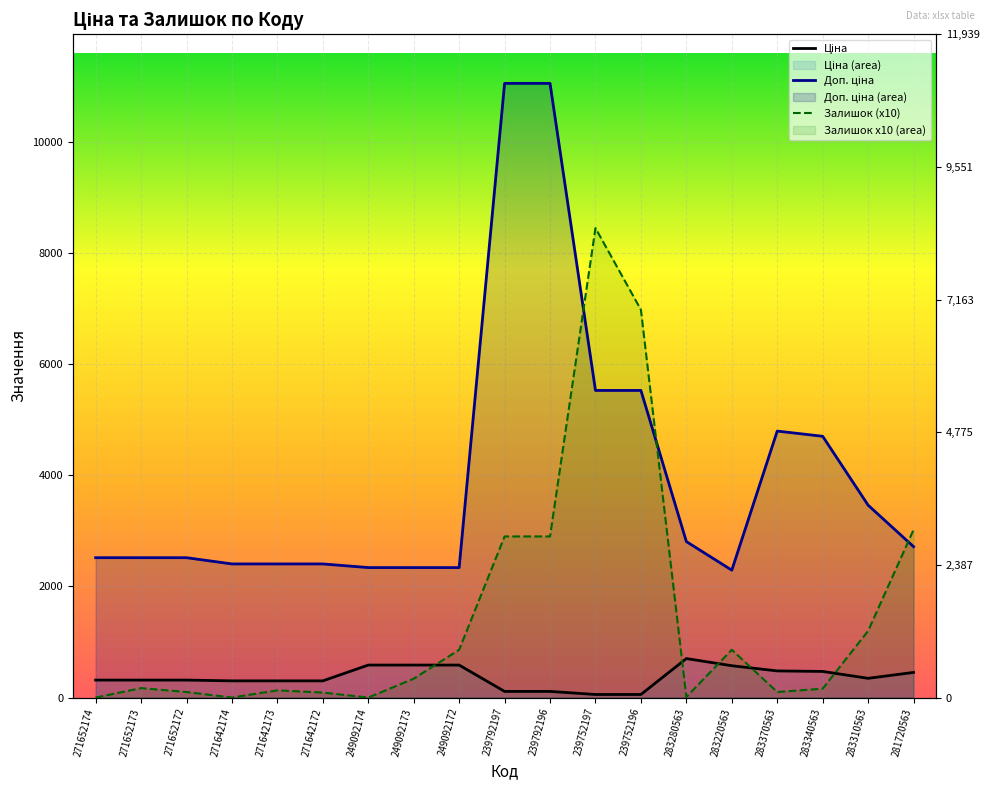

What are all the series names shown in the legend?

Ціна, Доп. ціна, Залишок (x10)